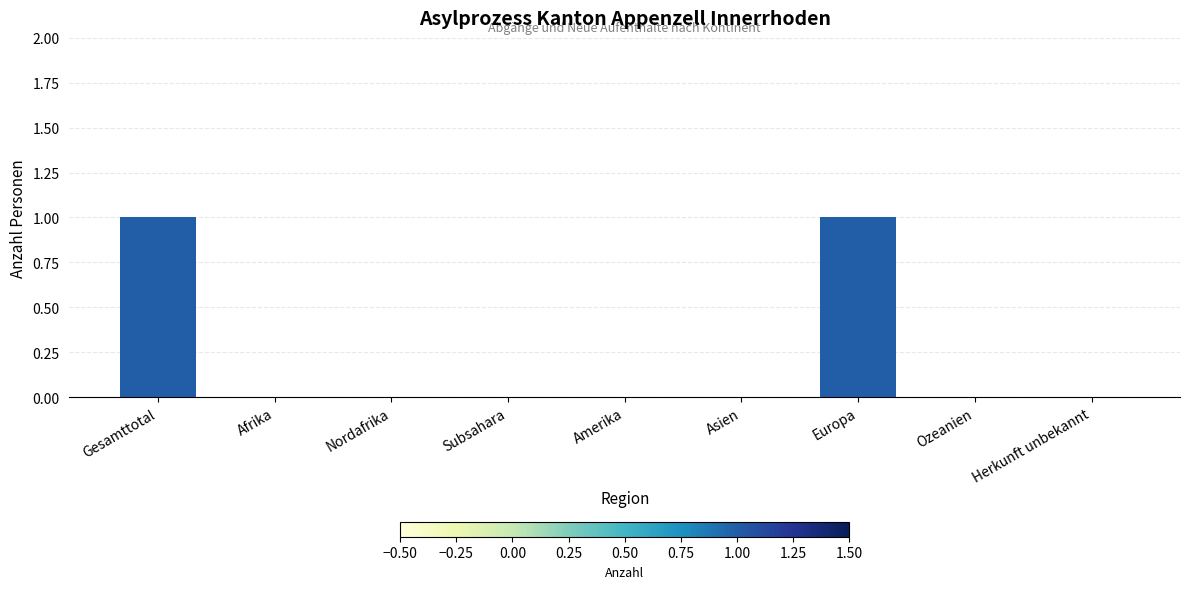

True or false: the data shows 2 at Gesamttotal.

False